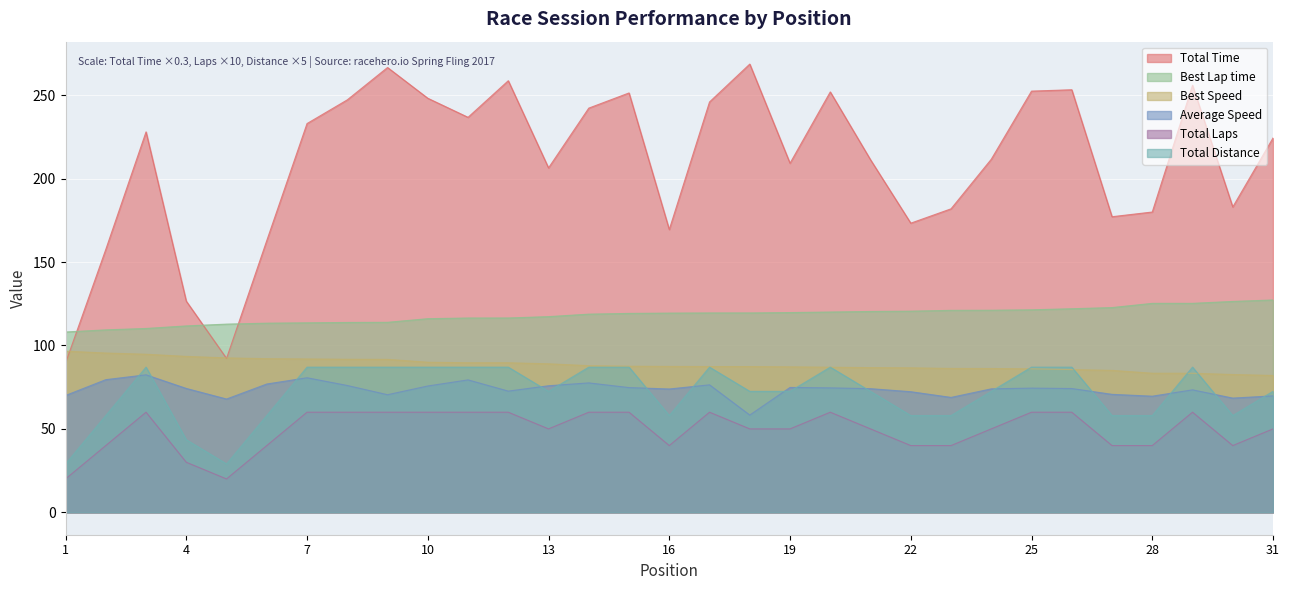

Does the chart display data point markers on the line(s)?

No